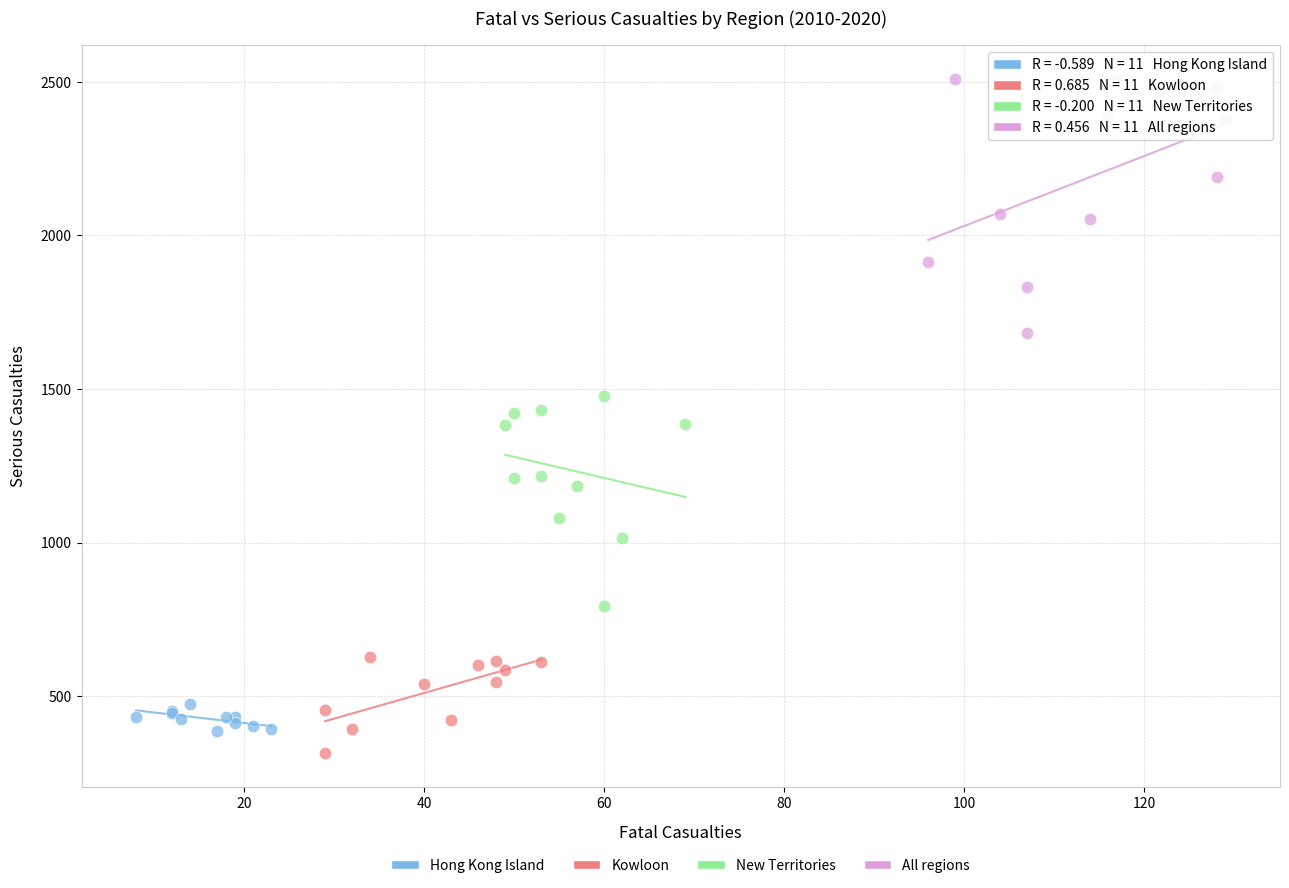

Which series has the widest spread of Y values?

All regions